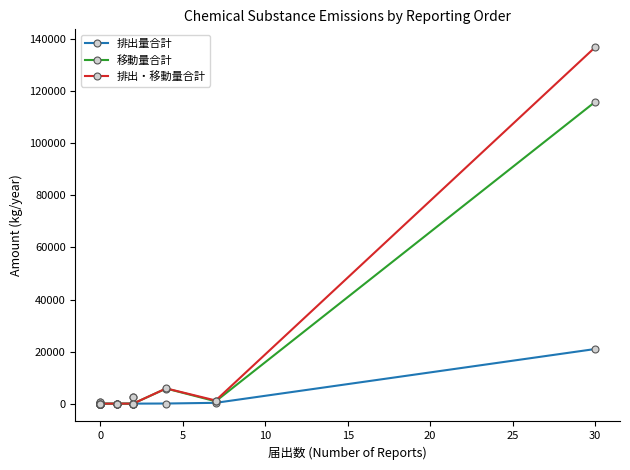

True or false: 排出量合計 has a value of 6475 at 13.

False